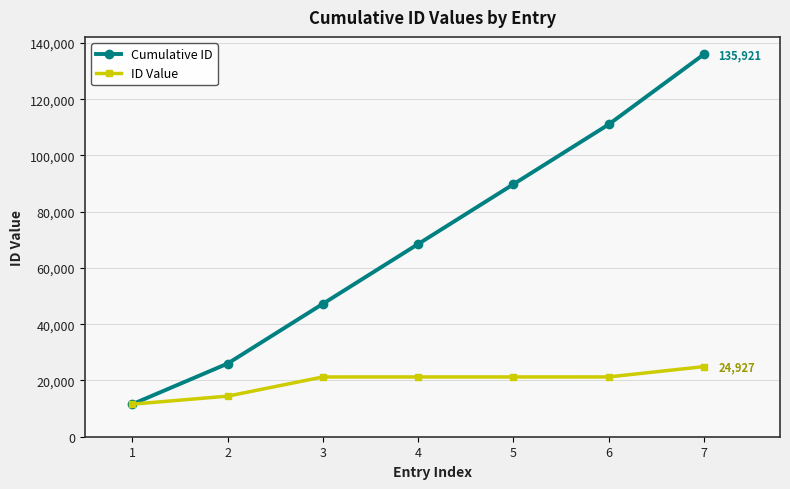

Is the value of ID Value at 3 greater than the value of Cumulative ID at 5?

No